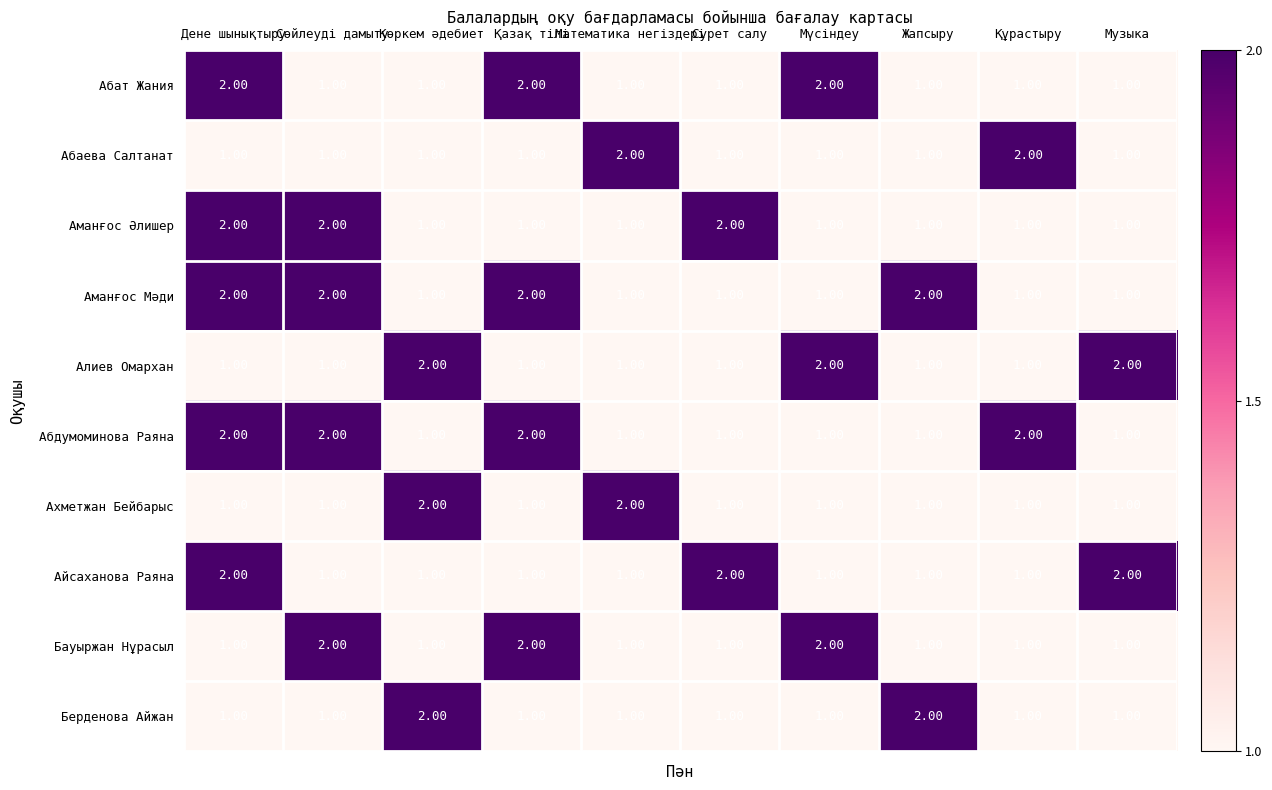

What is the total value across all series at Музыка?

12